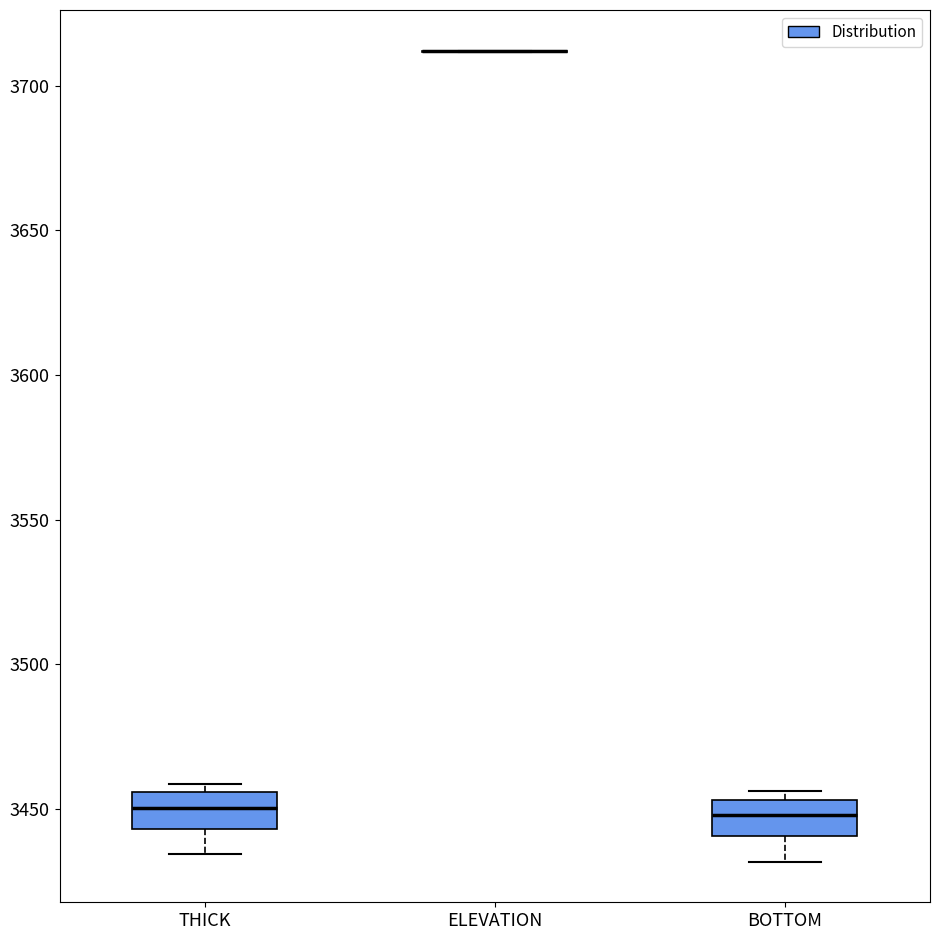

Where does the lower whisker of the box for BOTTOM end on the y-axis? The values are not printed on the chart, so give them approximately, as read against the axis.

3430